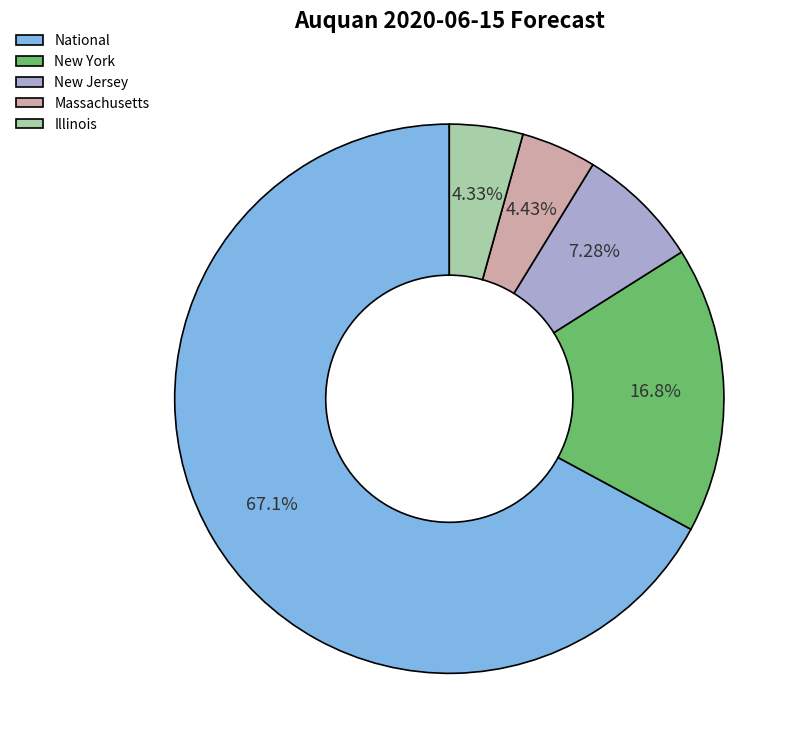

How many segments does this pie chart have?

5